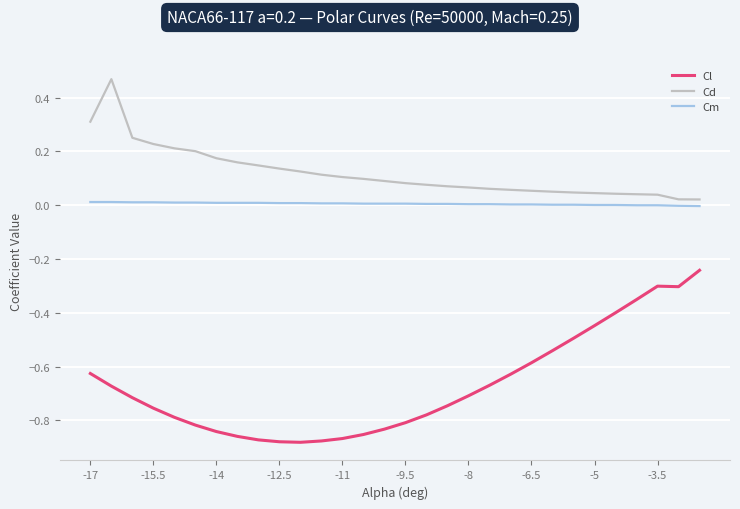

Which series has the largest total across all categories?

Cd